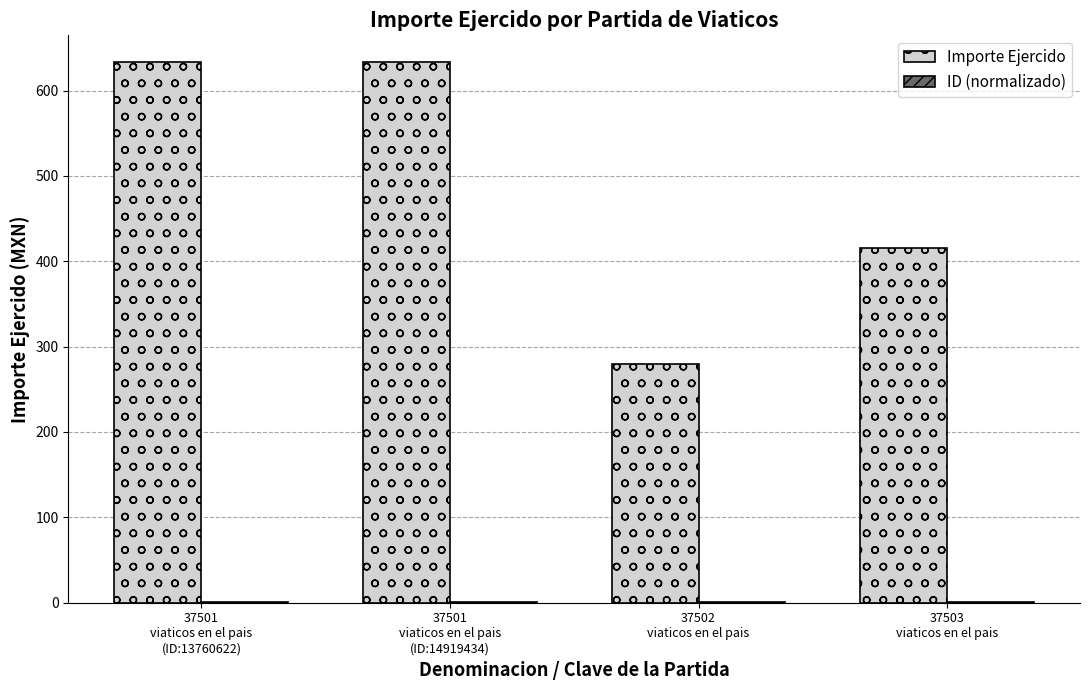

What is the sum of all Importe Ejercido values?

1961.8